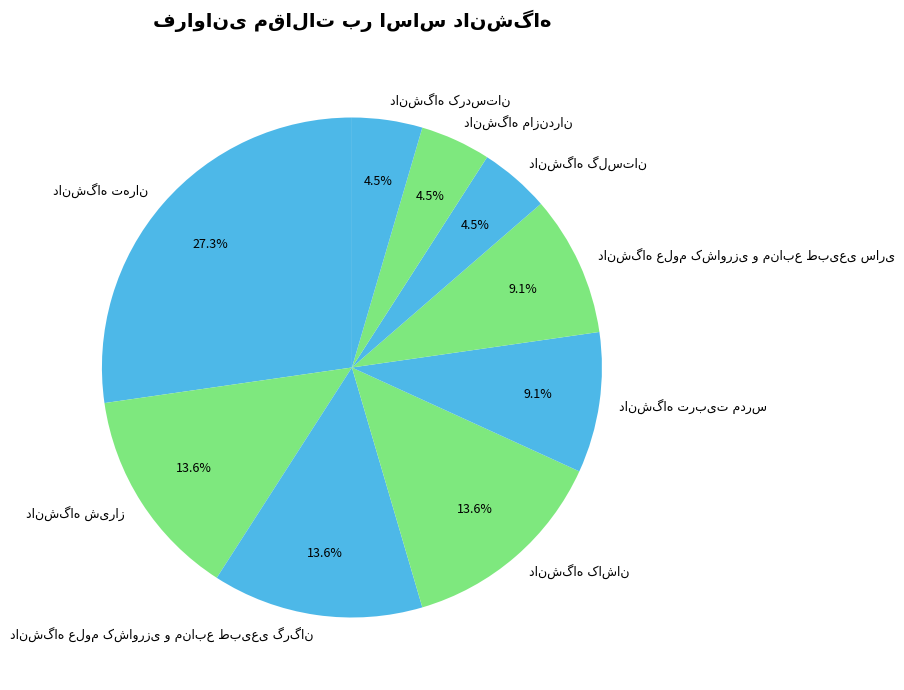

Is there a majority slice in this chart?

No